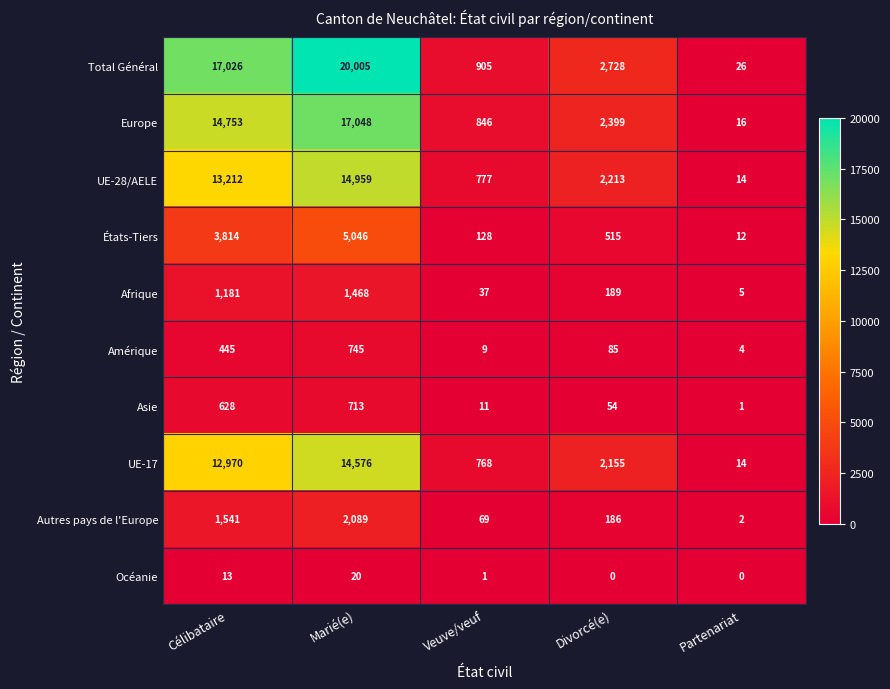

What is the total value across all series at Célibataire?

65583